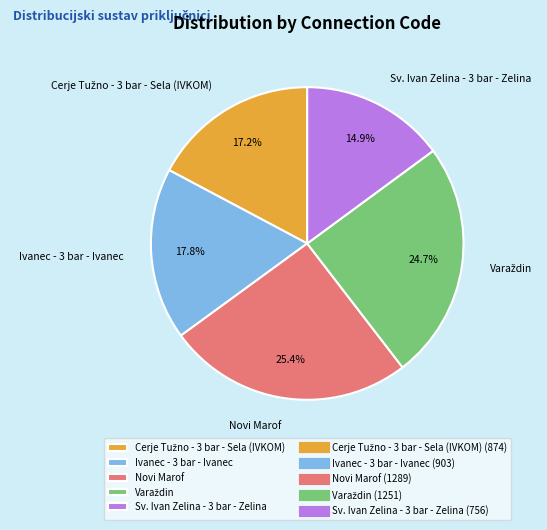

How many segments does this pie chart have?

5